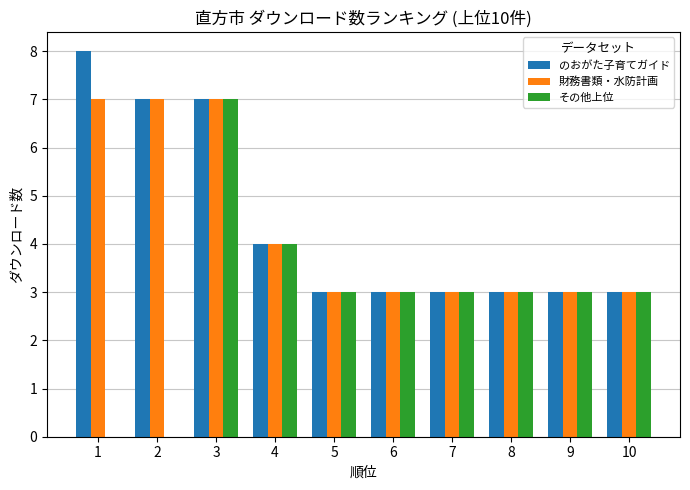

What is the total value across all series at 7?

9